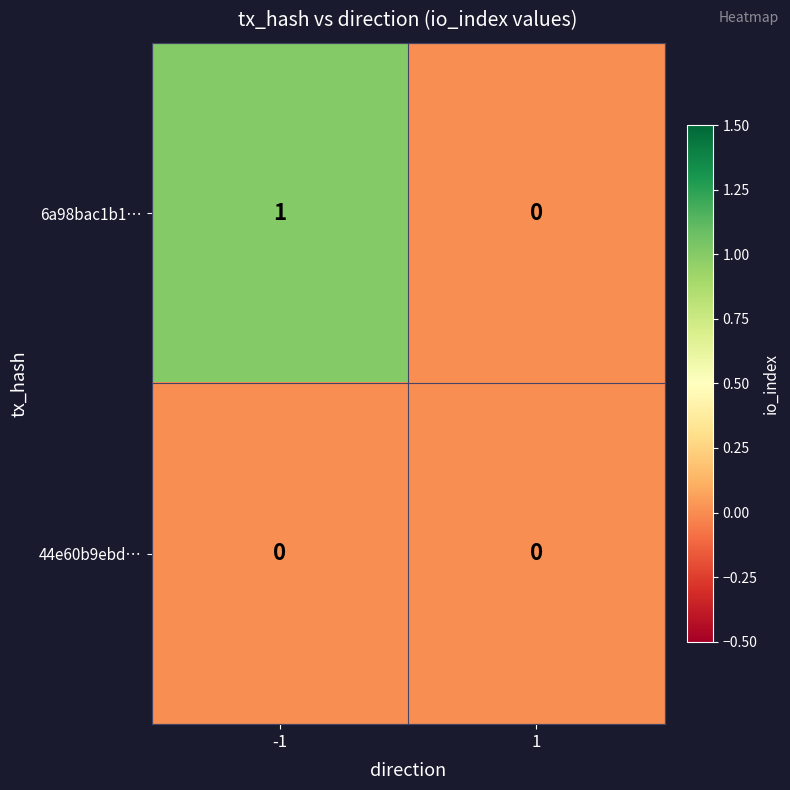

Reading right to left, list all the values displayed in this chart.

6a98bac1b1…: 0	1
44e60b9ebd…: 0	0